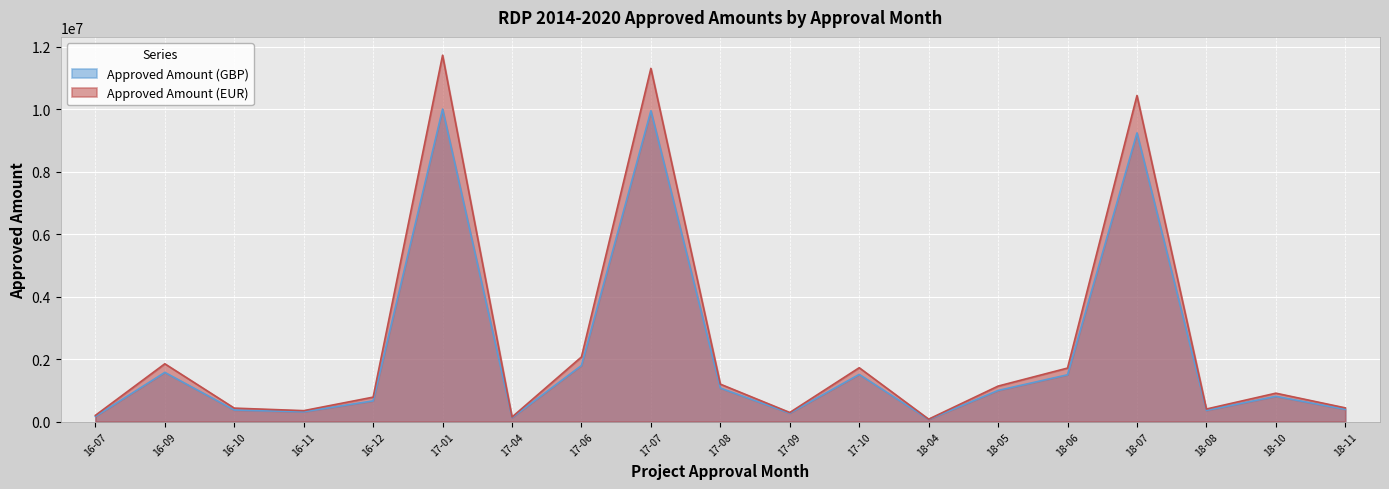

How many data points in Approved Amount (EUR) are above 910541?

9